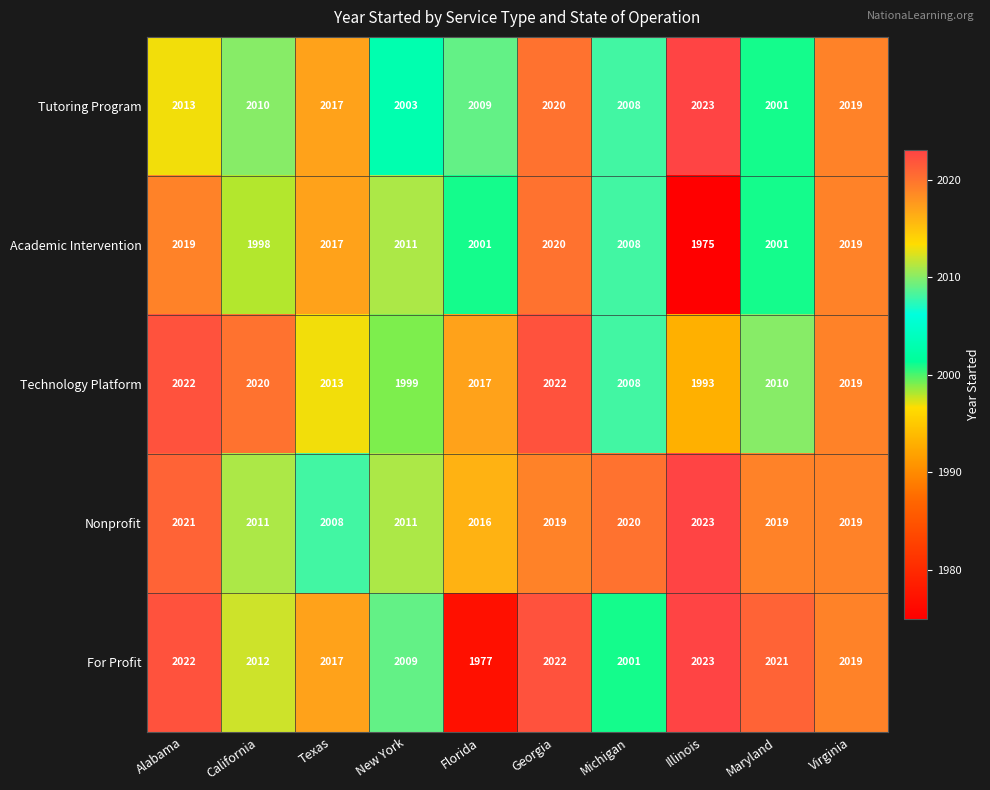

Which category has the lowest value across all series?

Illinois